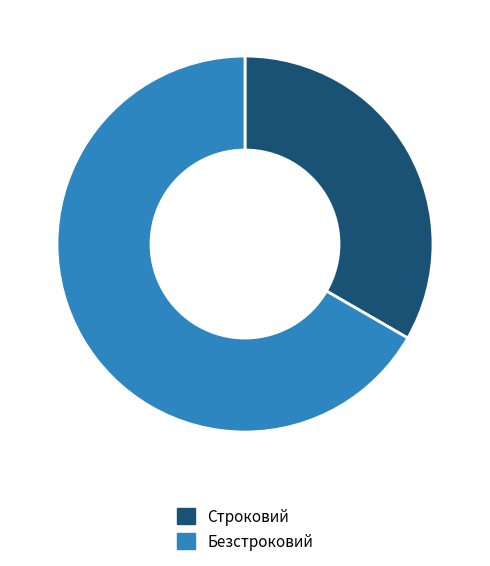

Which slice is the largest?

Безстроковий